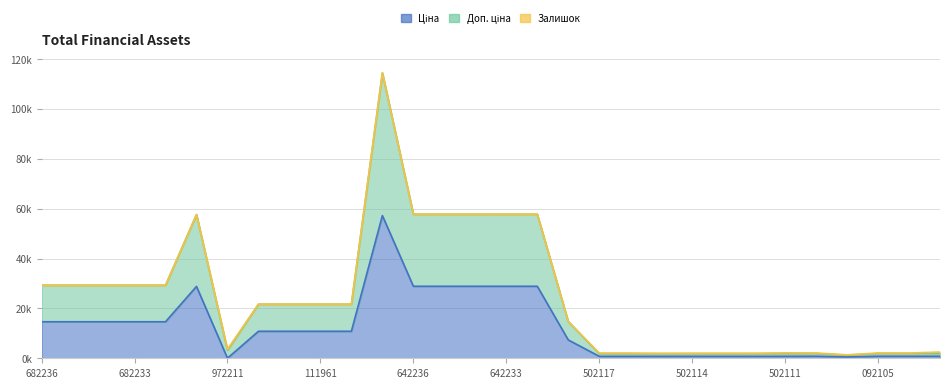

What is the difference between the highest and lowest values at 276092103?

1677.0